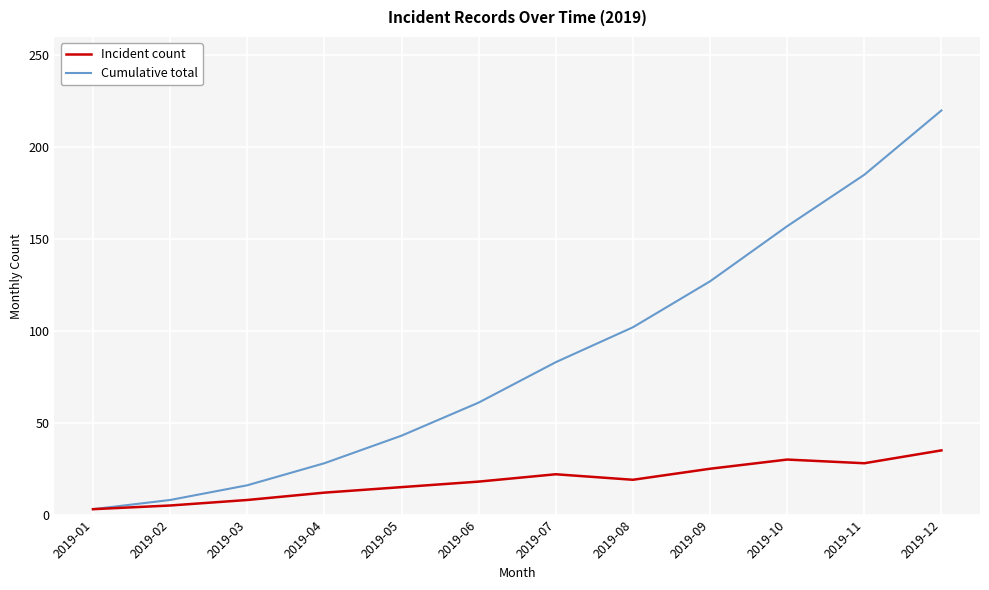

What are all the series names shown in the legend?

Incident count, Cumulative total